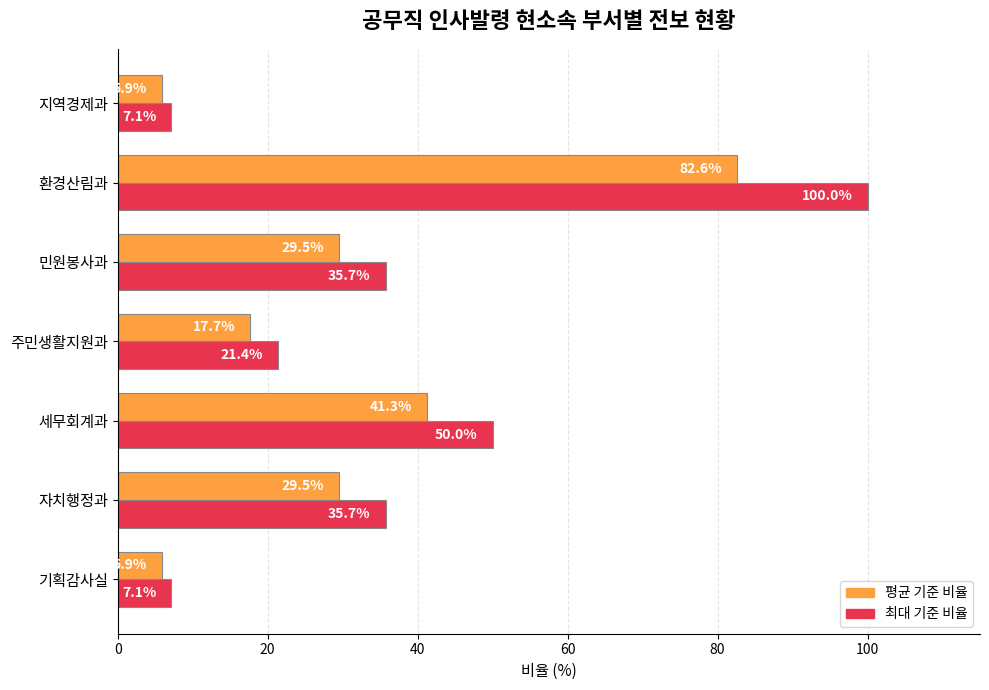

What is the maximum value shown in the chart?

100.0